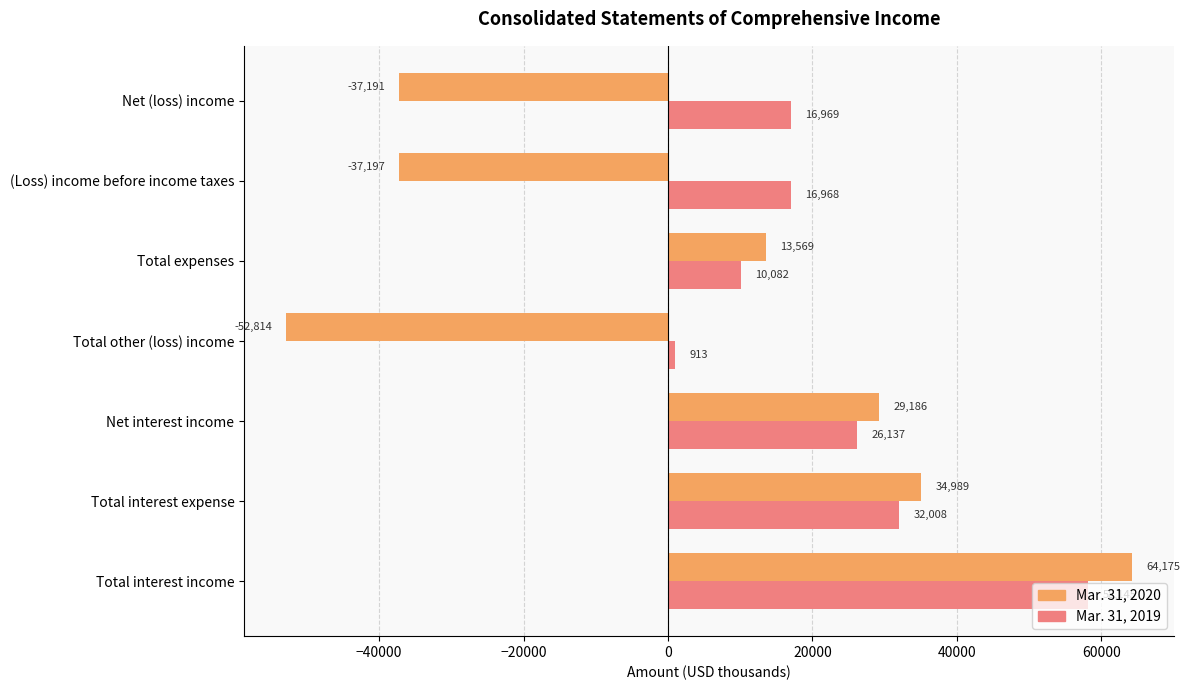

The Mar. 31, 2020 series shows -64887 at Net (loss) income. True or false?

False